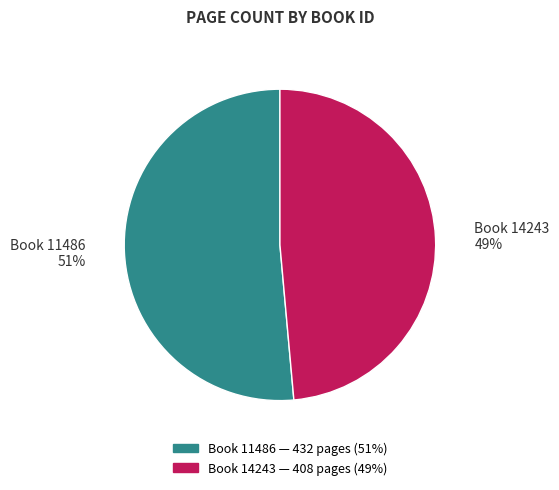

To the nearest percent, what is the average slice percentage?

50%